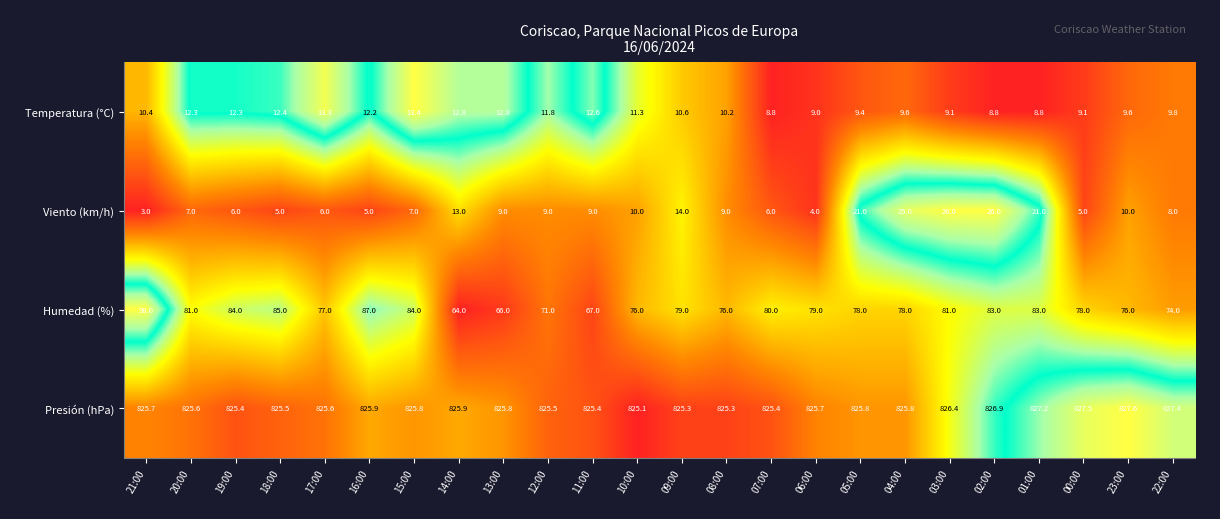

What is the total value across all series at 09:00?

928.9